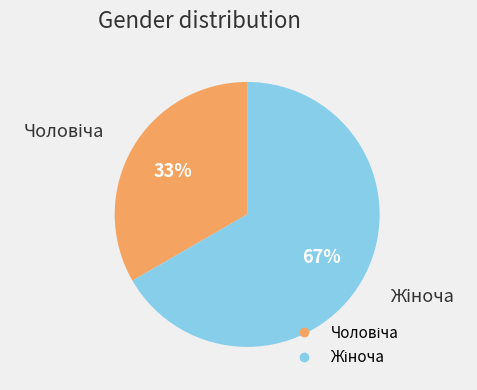

To the nearest percent, what is the average slice percentage?

50%